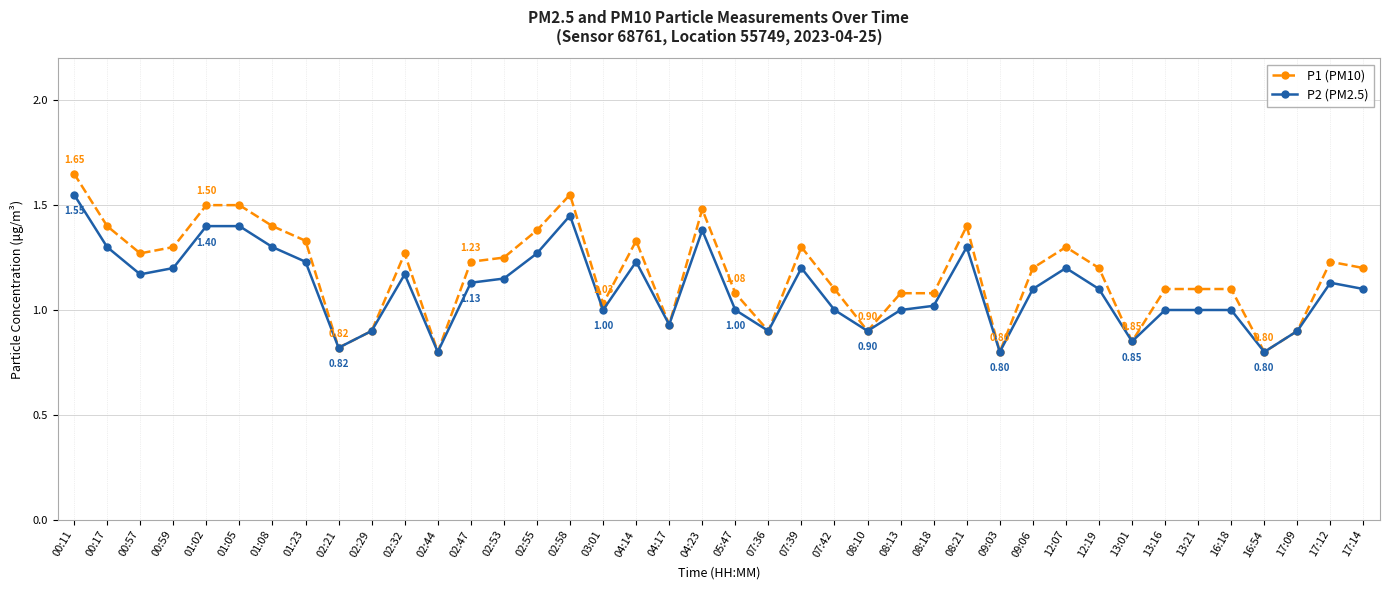

List the series in order of their peak value, highest first.

P1 (PM10), P2 (PM2.5)